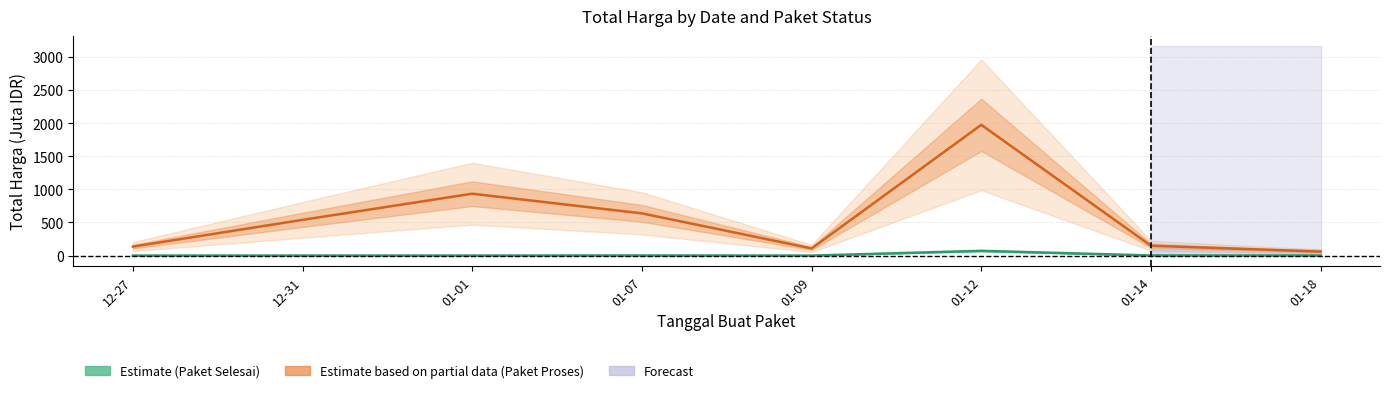

At which category is the sum across all series the highest?

01-12